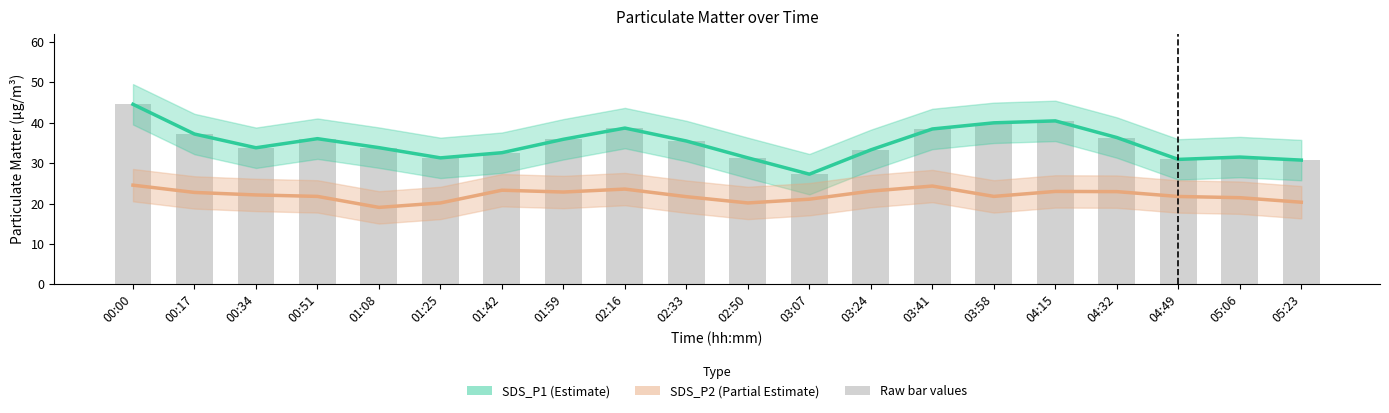

What is the label of the 10th bar from the right?

02:50